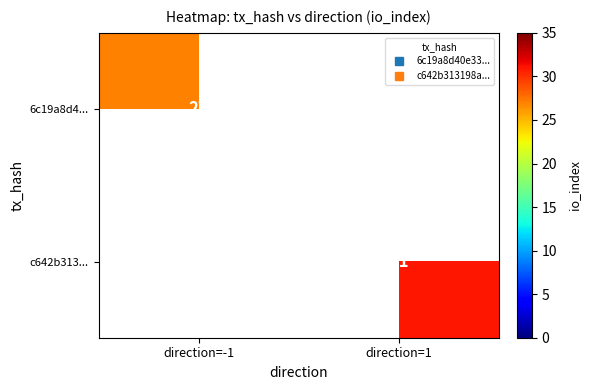

Is the value of c642b313... at direction=-1 greater than the value of 6c19a8d4... at direction=1?

No